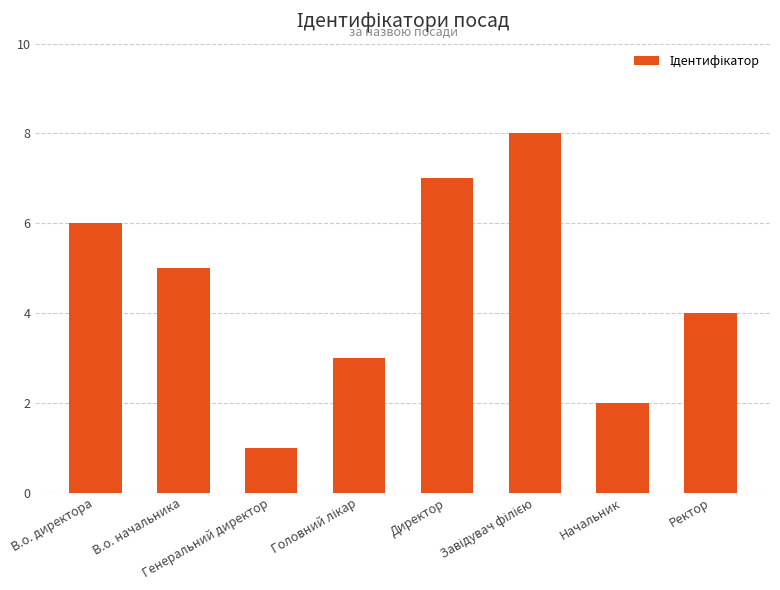

What is the greatest value displayed?

8